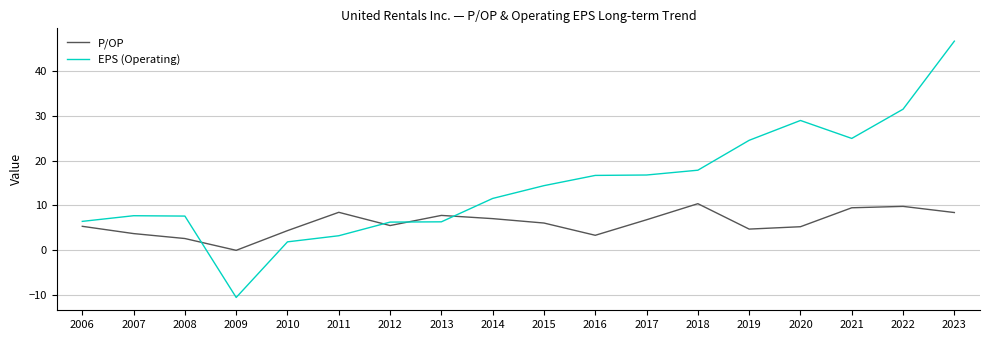

What is the minimum value shown in the chart?

-10.5